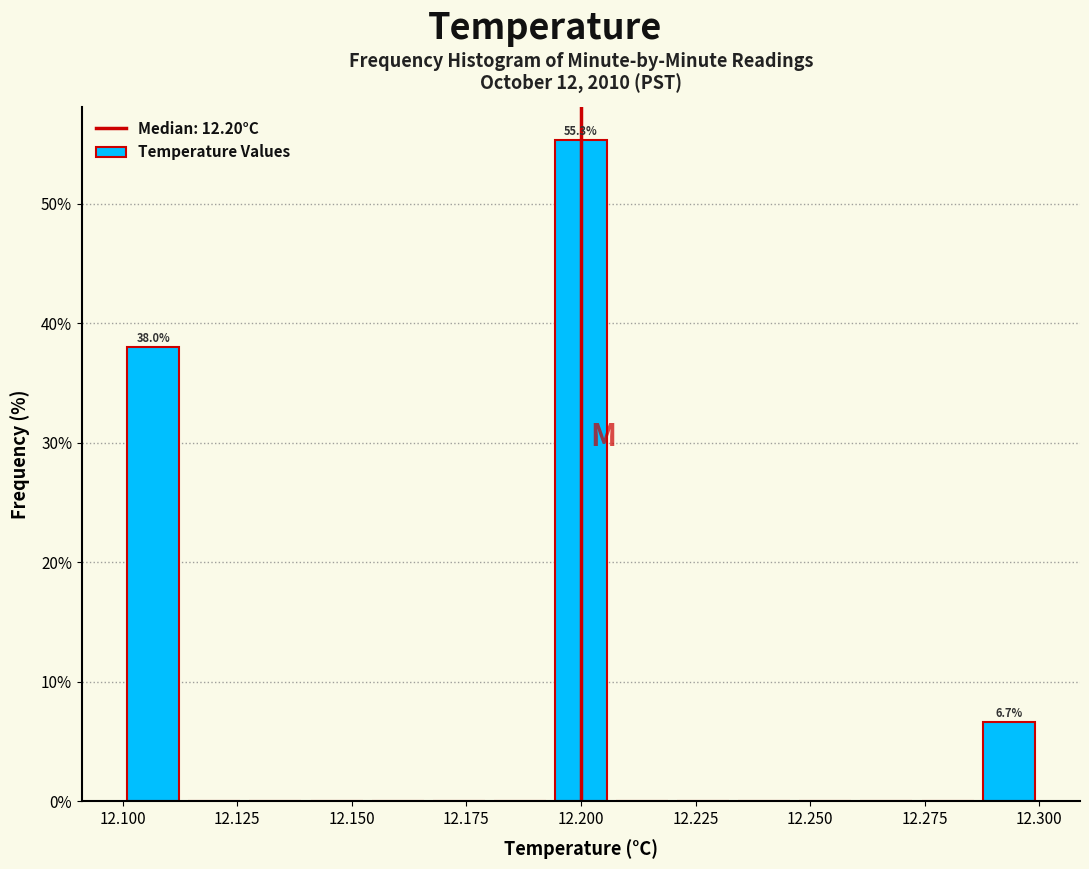

Read against the x-axis, roughly where is the centre of the tallest bar?

12.200